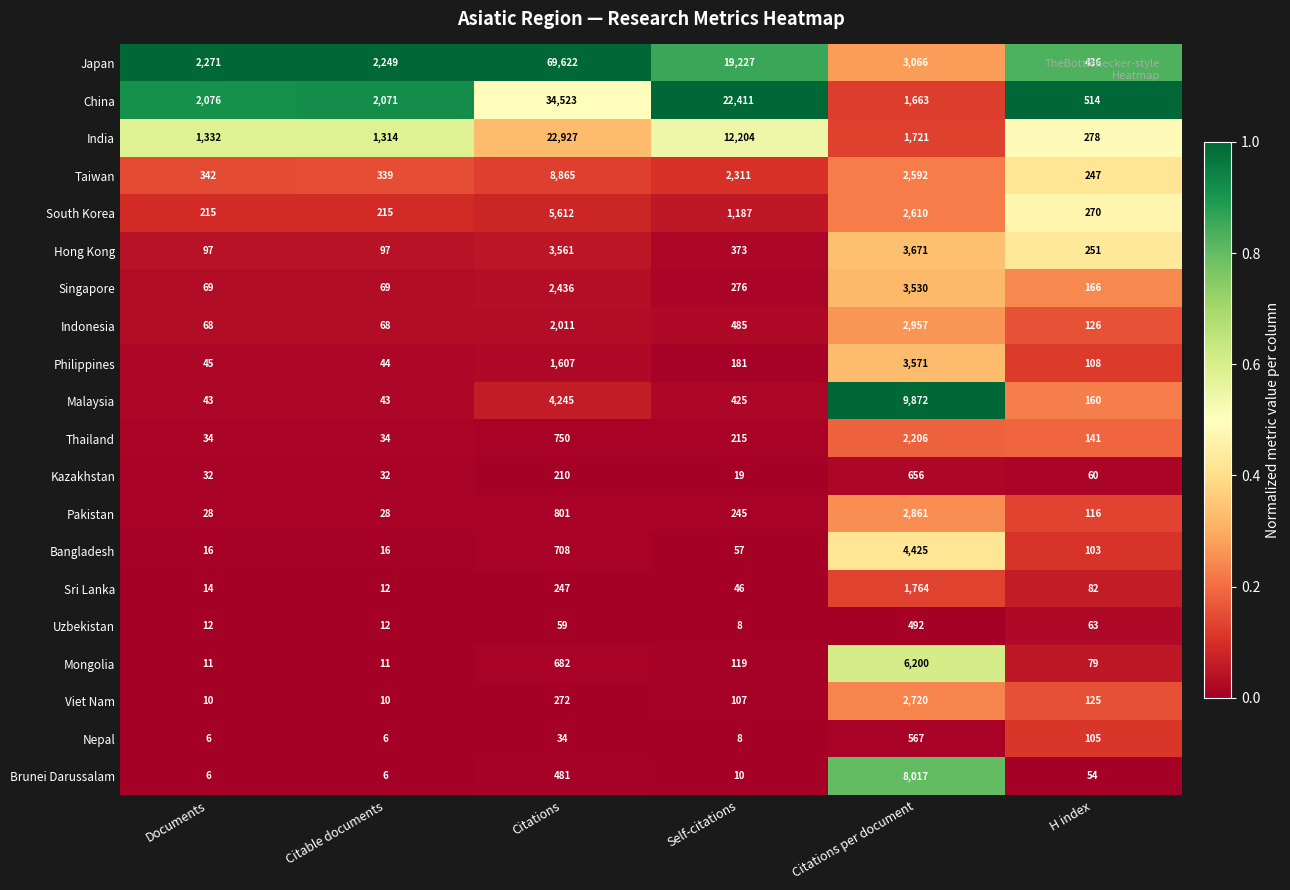

The value of China at Documents is 2076. True or false?

True